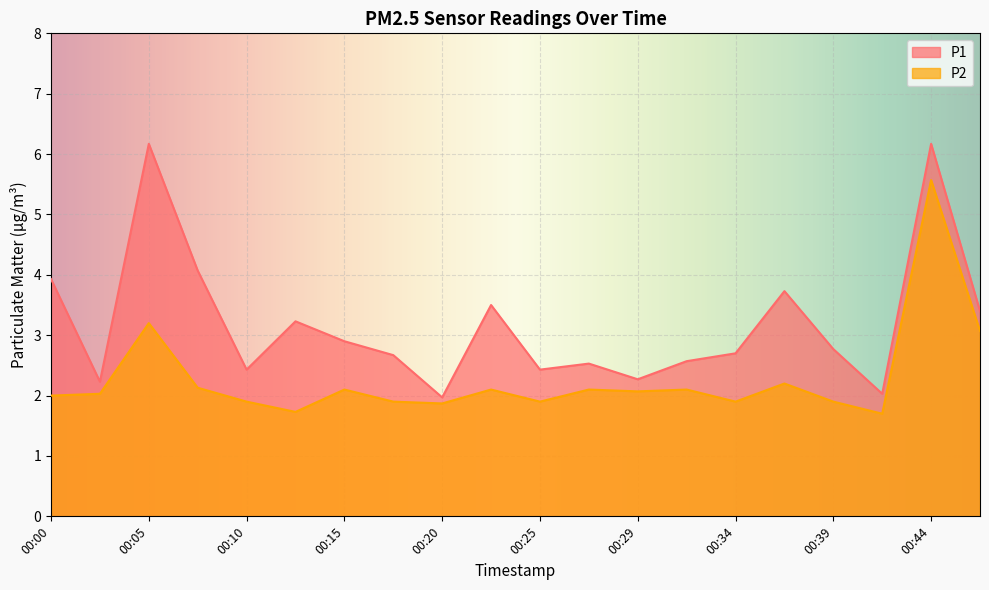

List the series in order of their overall mean, lowest first.

P2, P1